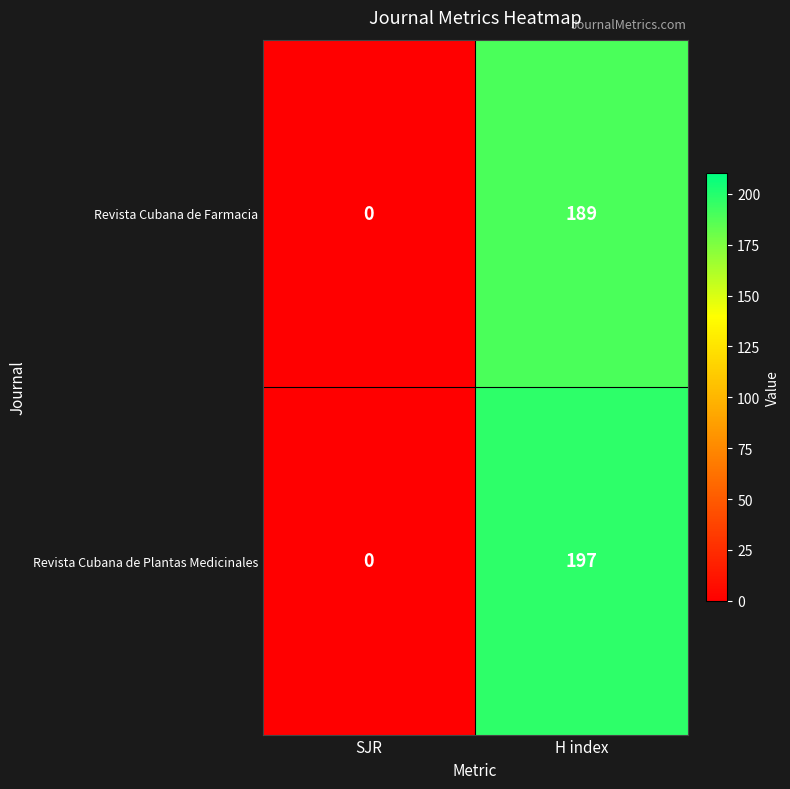

What is the difference between the maximum and minimum values in the Revista Cubana de Plantas Medicinales series?

197